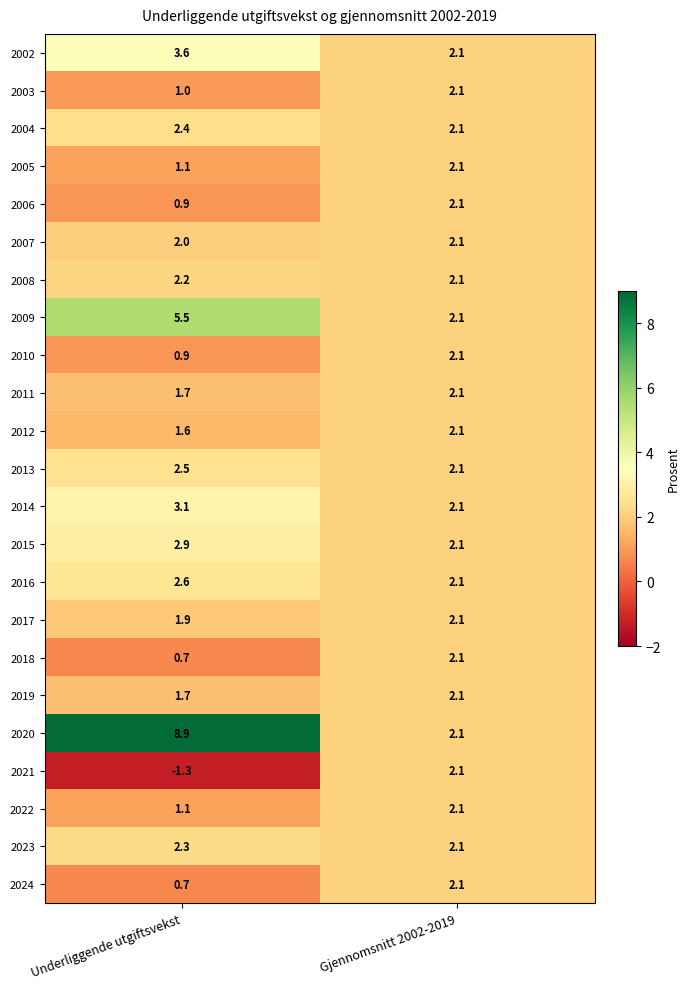

What is the smallest value displayed?

-1.3